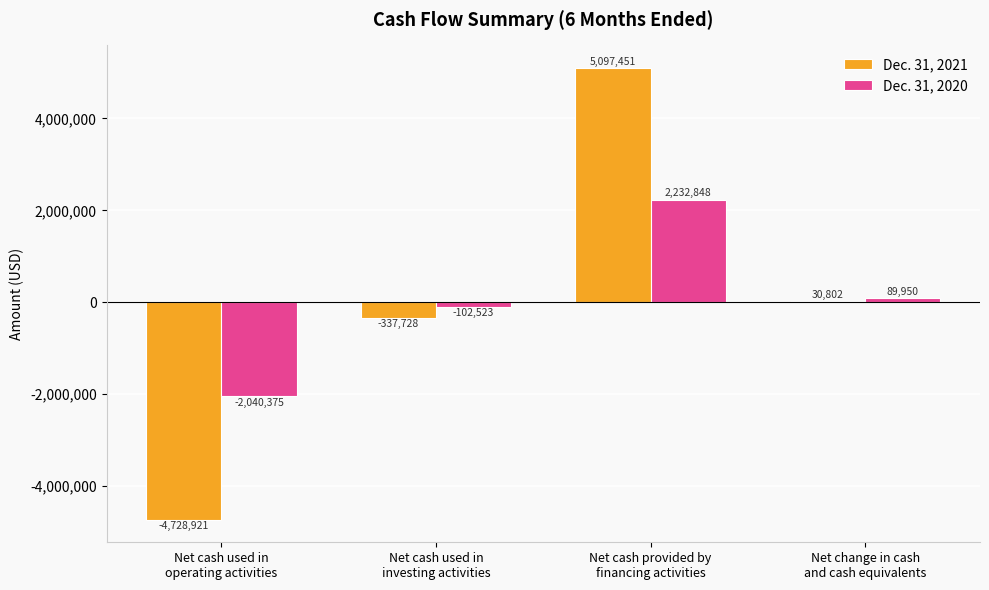

What is the sum of all Dec. 31, 2020 values?

179900